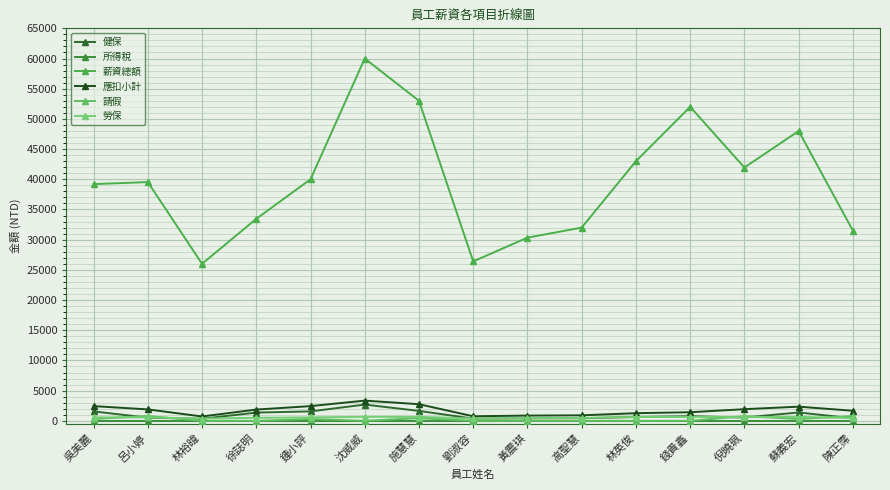

Where is 薪資總額 nearest to the value 43000?

林英俊